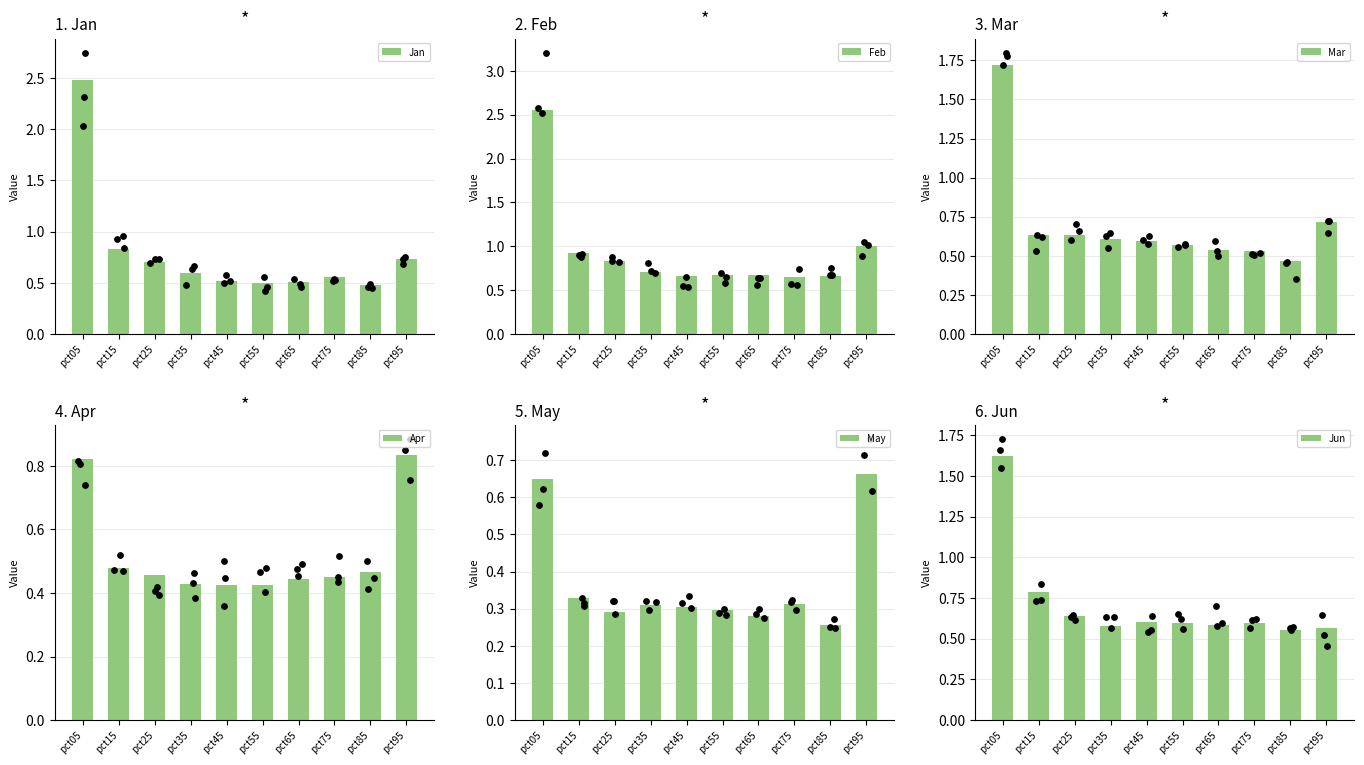

Which series has the largest total across all categories?

Feb